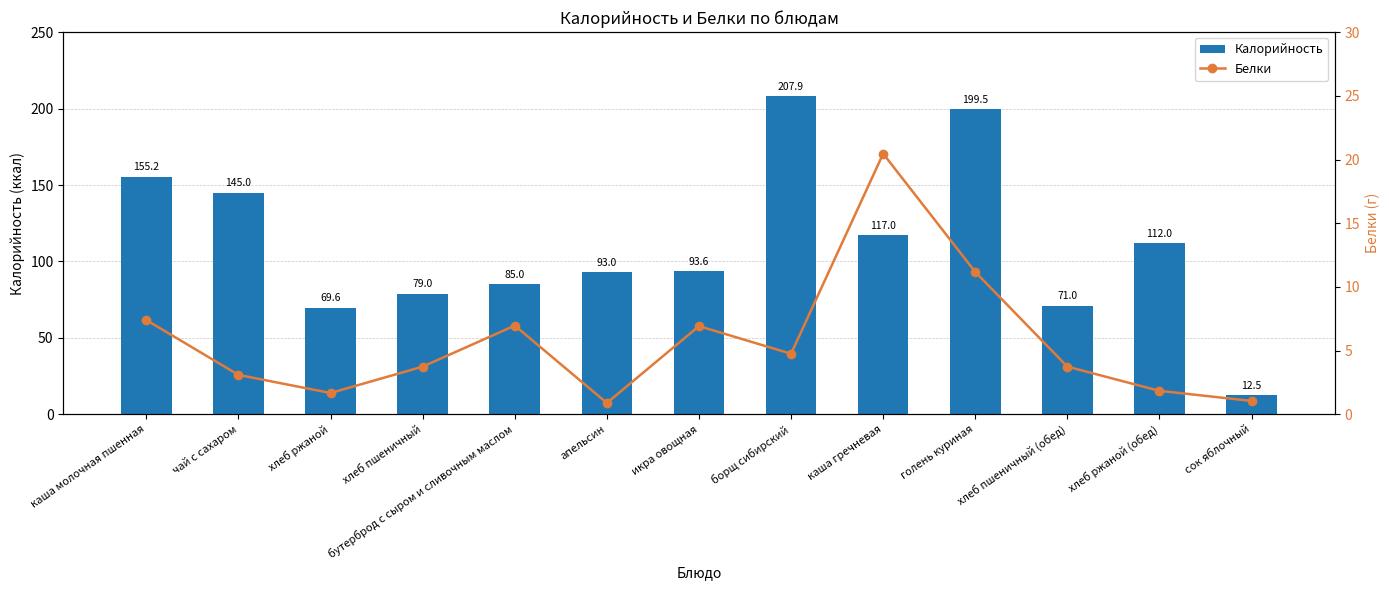

What are all the series names shown in the legend?

Калорийность, Белки